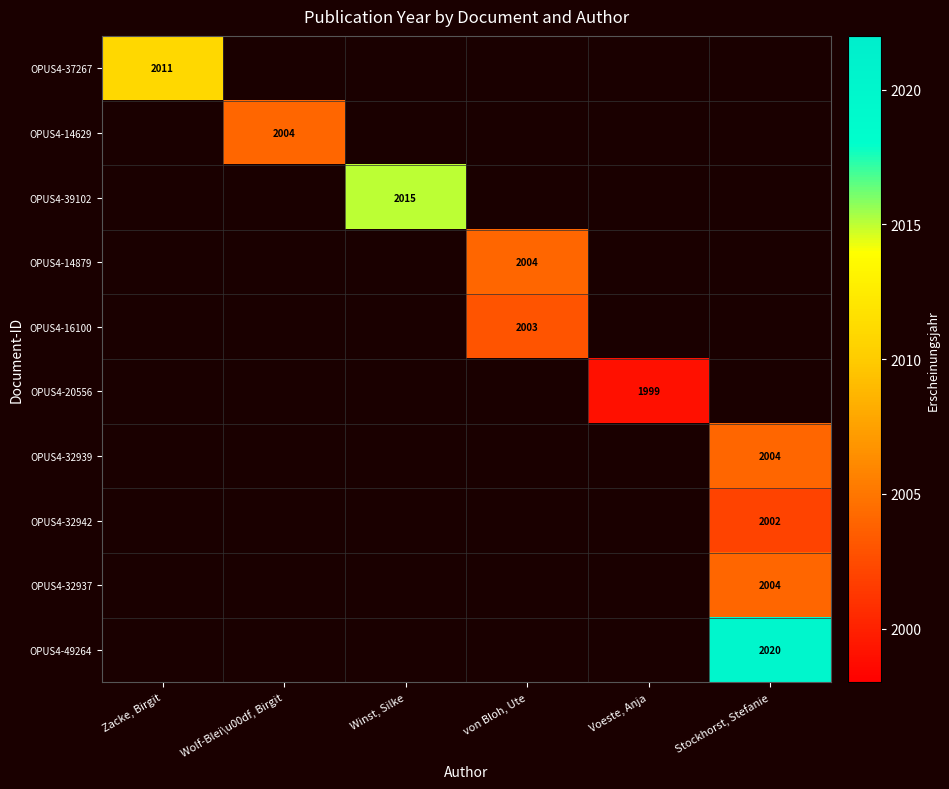

Is it true that OPUS4-32939 equals 2004 at Stockhorst, Stefanie?

True